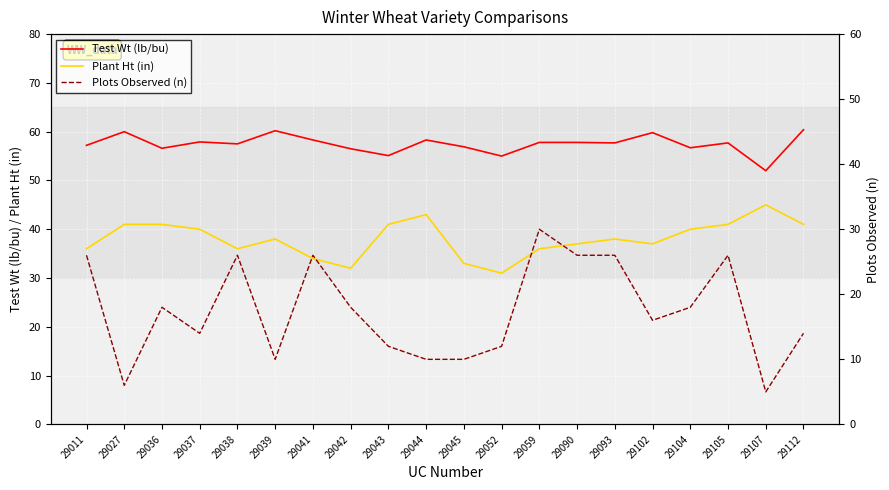

How many lines are shown in the chart?

3